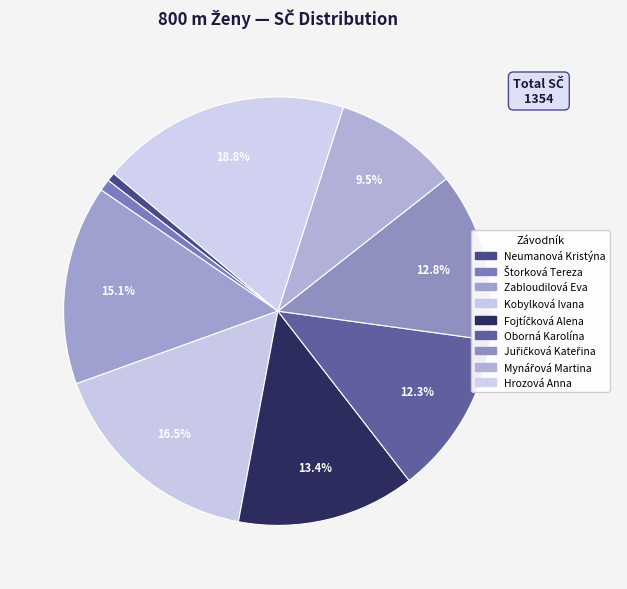

How many slices are in this pie chart?

9